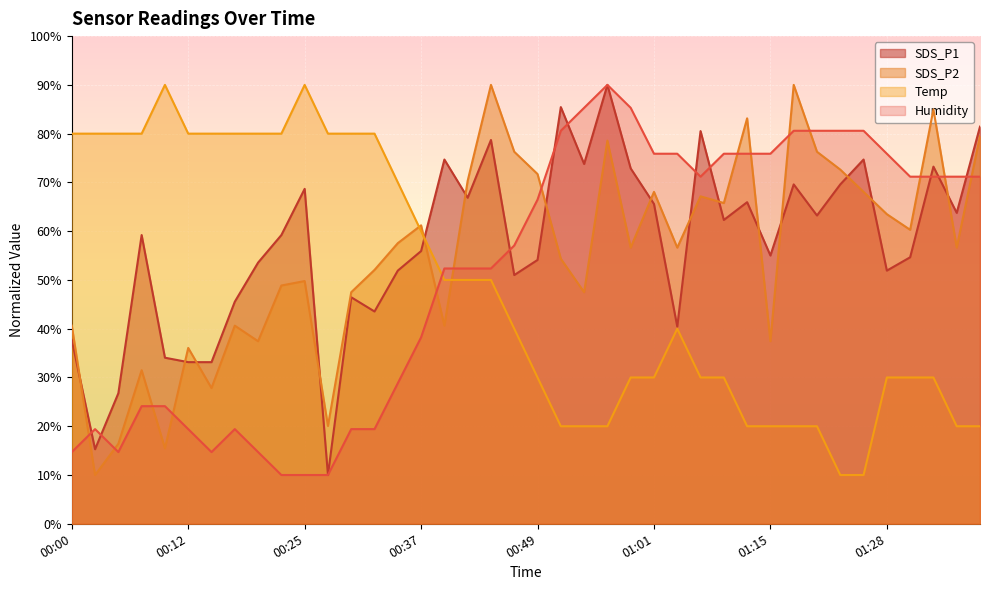

After their last crossing, which series has the higher values: SDS_P1 or SDS_P2?

SDS_P1